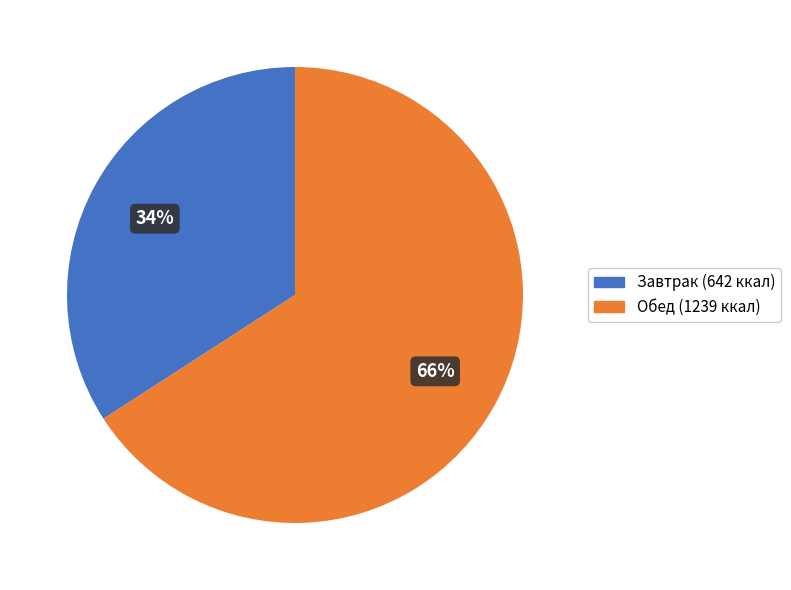

Which slice is the smallest?

Завтрак (642 ккал)